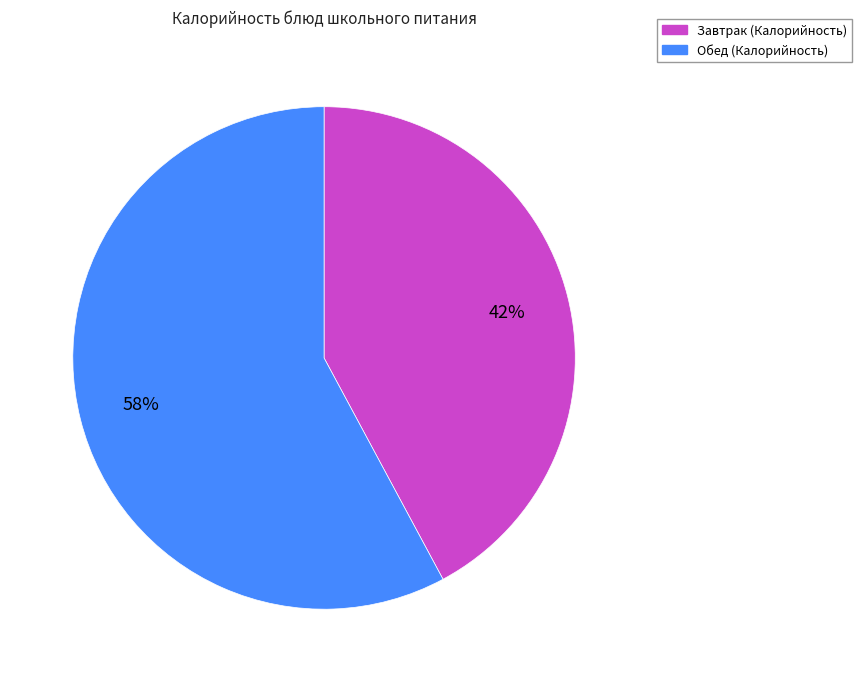

To the nearest percent, what is the difference between the largest and smallest slice percentages?

16%